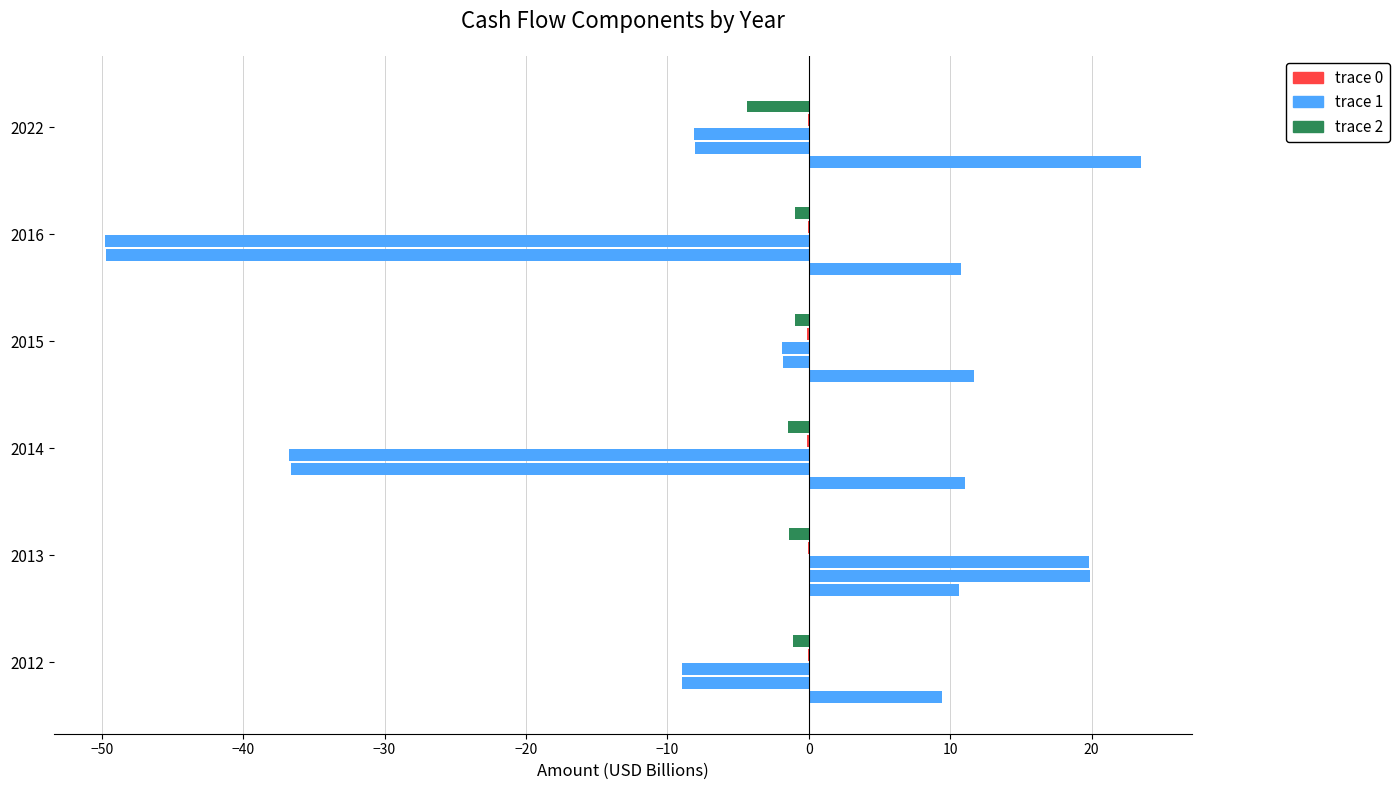

Reading left to right, list all the values displayed in this chart.

Net Income: 9.4	10.6	11.0	11.7	10.8	23.5
Operating Cash Flow: -9.0	19.9	-36.6	-1.8	-49.7	-8.1
Free Cash Flow: -9.0	19.8	-36.7	-1.9	-49.7	-8.1
Capital Expenditure: -0.0	-0.1	-0.1	-0.1	-0.1	-0.1
Dividends Paid: -1.1	-1.4	-1.5	-1.0	-1.0	-4.4
Depreciation And Amortization: 0.0	0.0	0.0	0.1	0.0	0.1